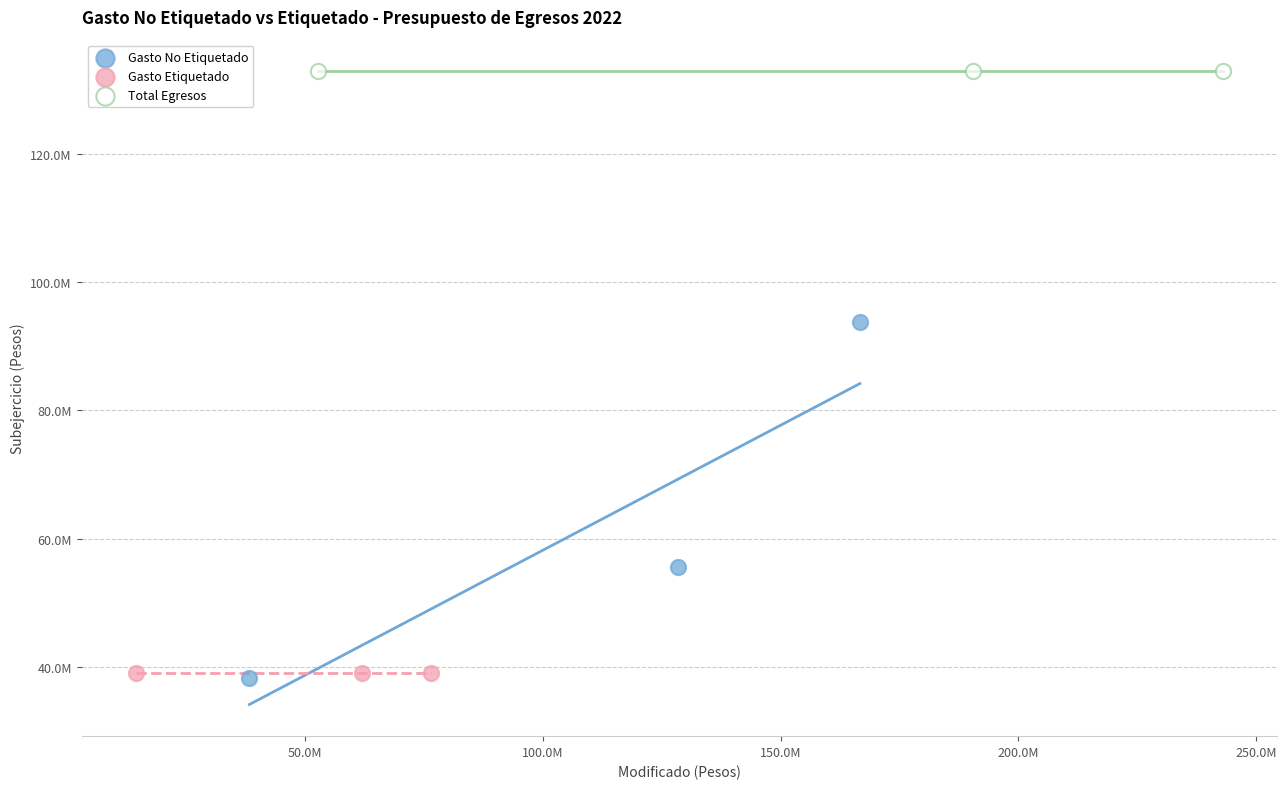

Which series contains the highest Y value?

Total Egresos